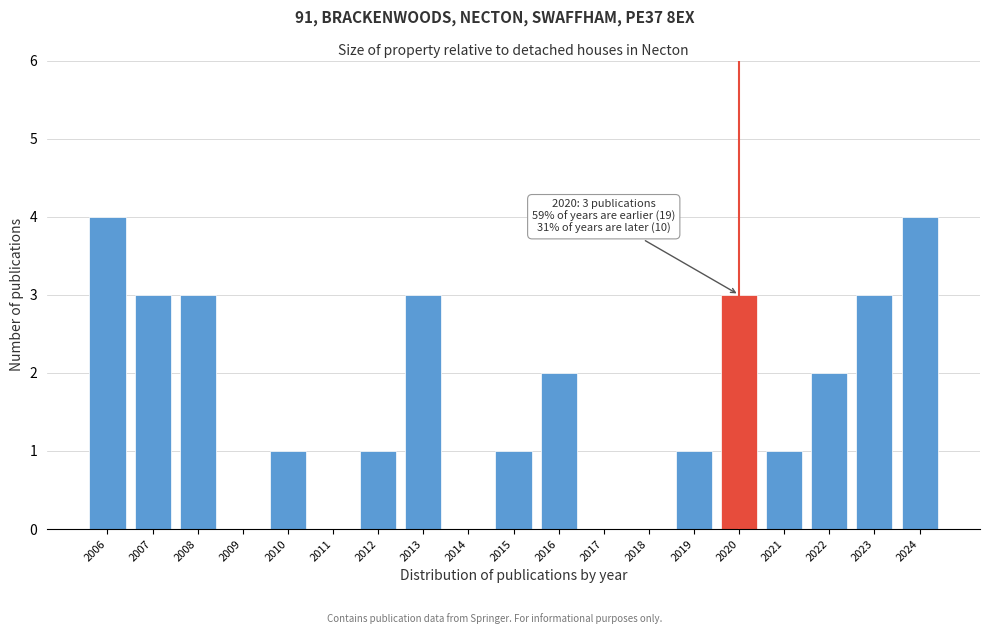

Reading right to left, list all the values displayed in this chart.

2024=4	2023=3	2022=2	2021=1	2020=3	2019=1	2018=0	2017=0	2016=2	2015=1	2014=0	2013=3	2012=1	2011=0	2010=1	2009=0	2008=3	2007=3	2006=4